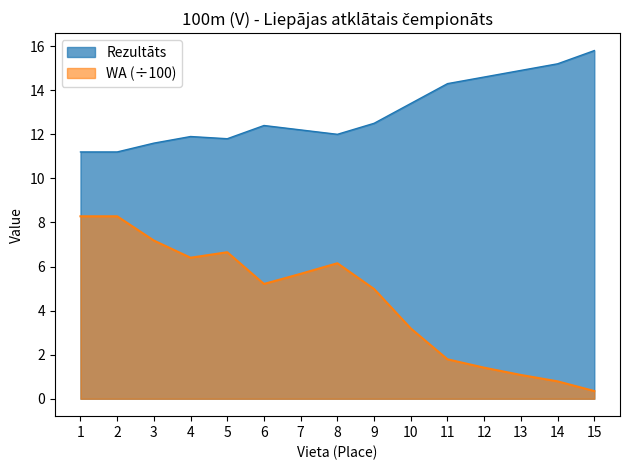

How many interior local peaks does the WA series have?

2